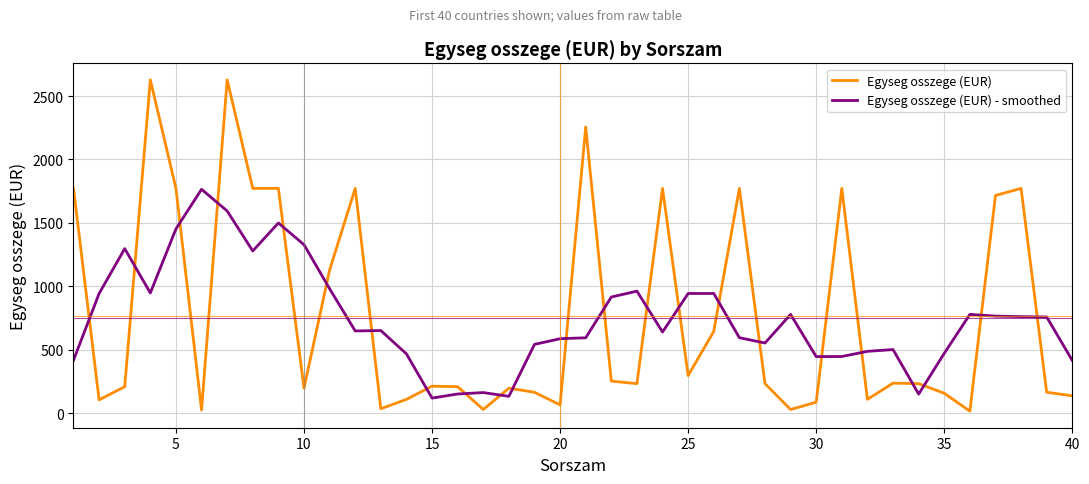

How many times do Egyseg osszege (EUR) - smoothed and Egyseg osszege (EUR) cross each other?

23